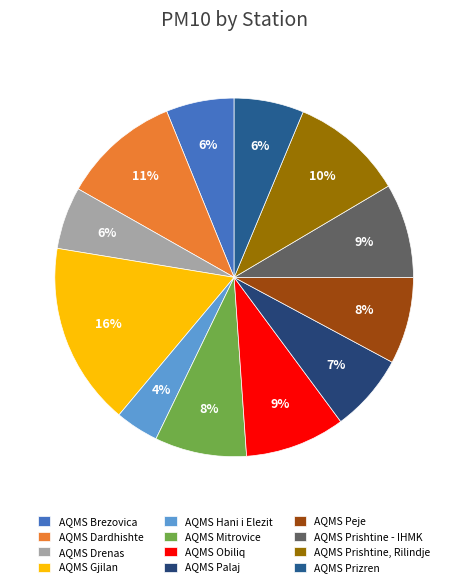

The AQMS Hani i Elezit slice represents 4% of the pie. True or false?

True